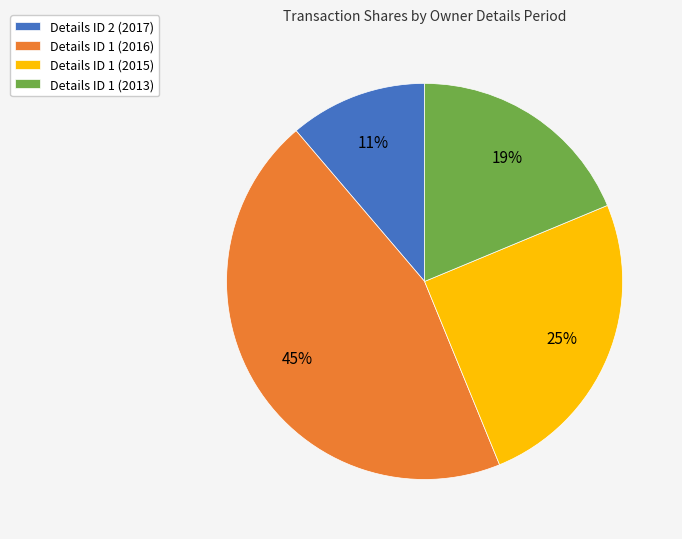

Do Details ID 1 (2016) and Details ID 1 (2013) together represent more than half of the pie?

Yes